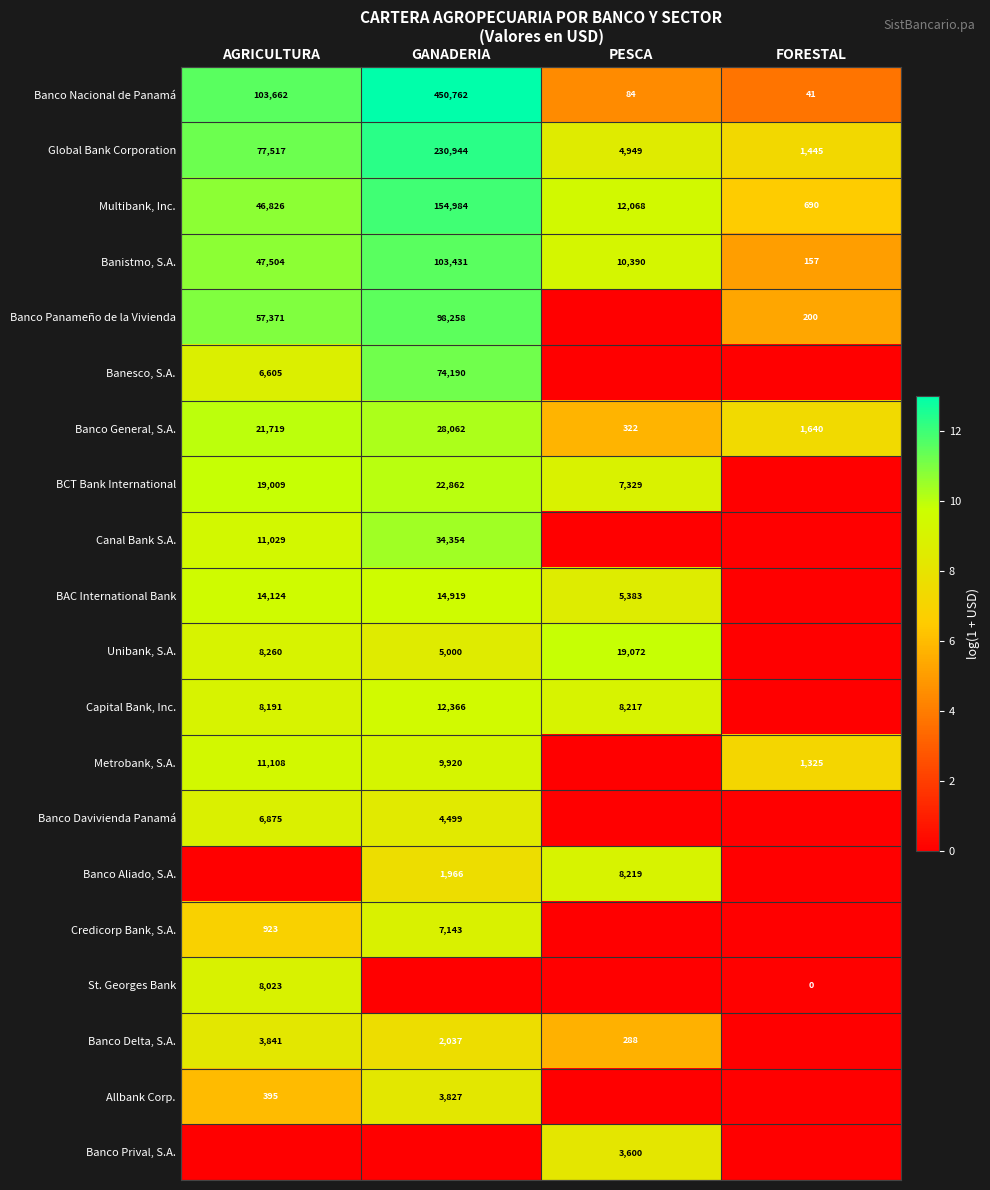

What is the sum of all Global Bank Corporation values?

314855